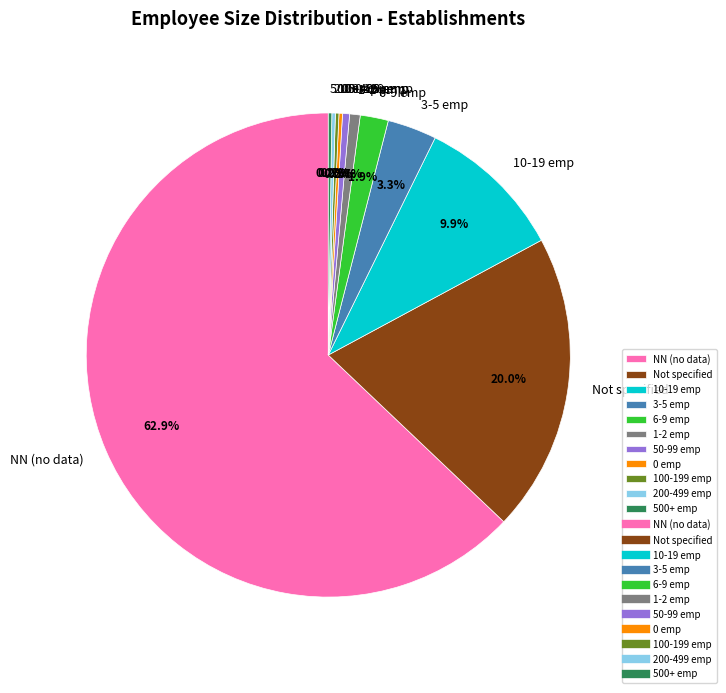

Approximately how many times larger is the value at 10-19 emp compared to 3-5 emp?

3.0